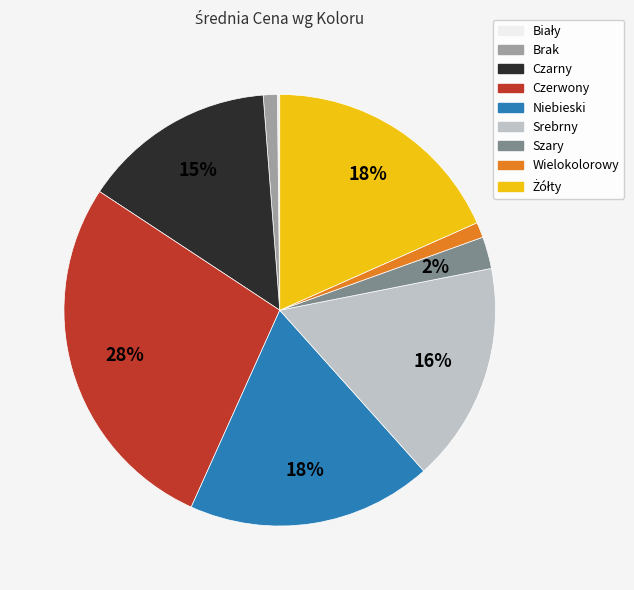

To the nearest percent, what portion does Srebrny represent?

16%